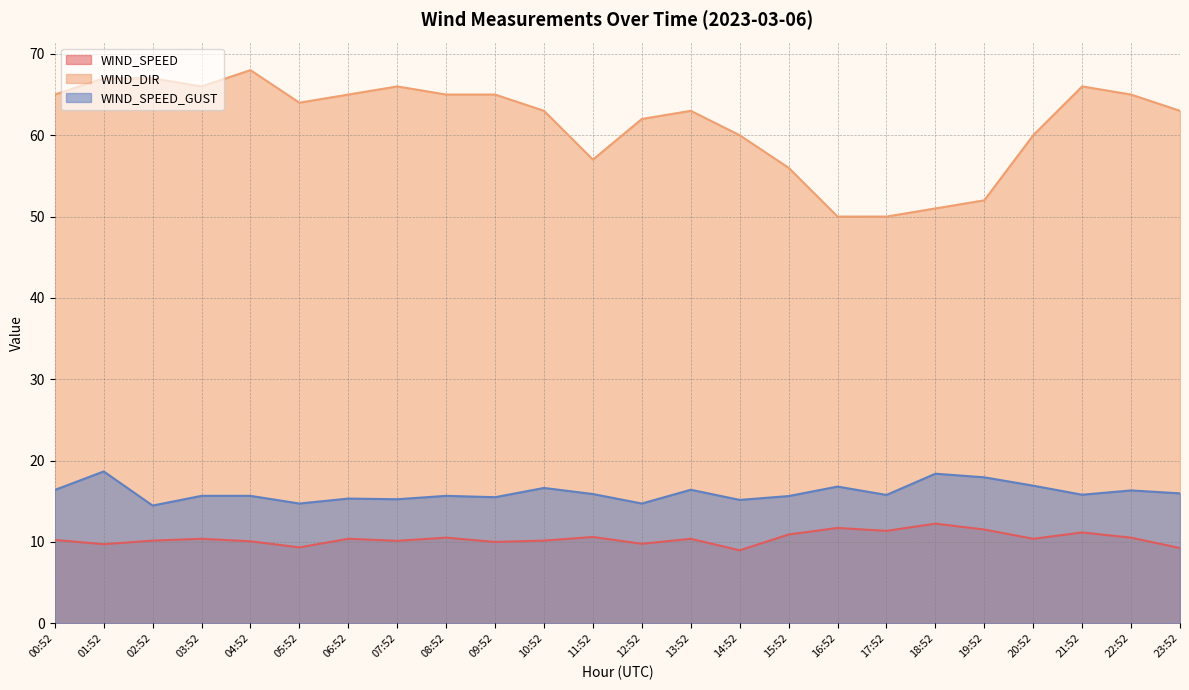

Rank the series at 22:52 from highest to lowest value.

WIND_DIR, WIND_SPEED_GUST, WIND_SPEED